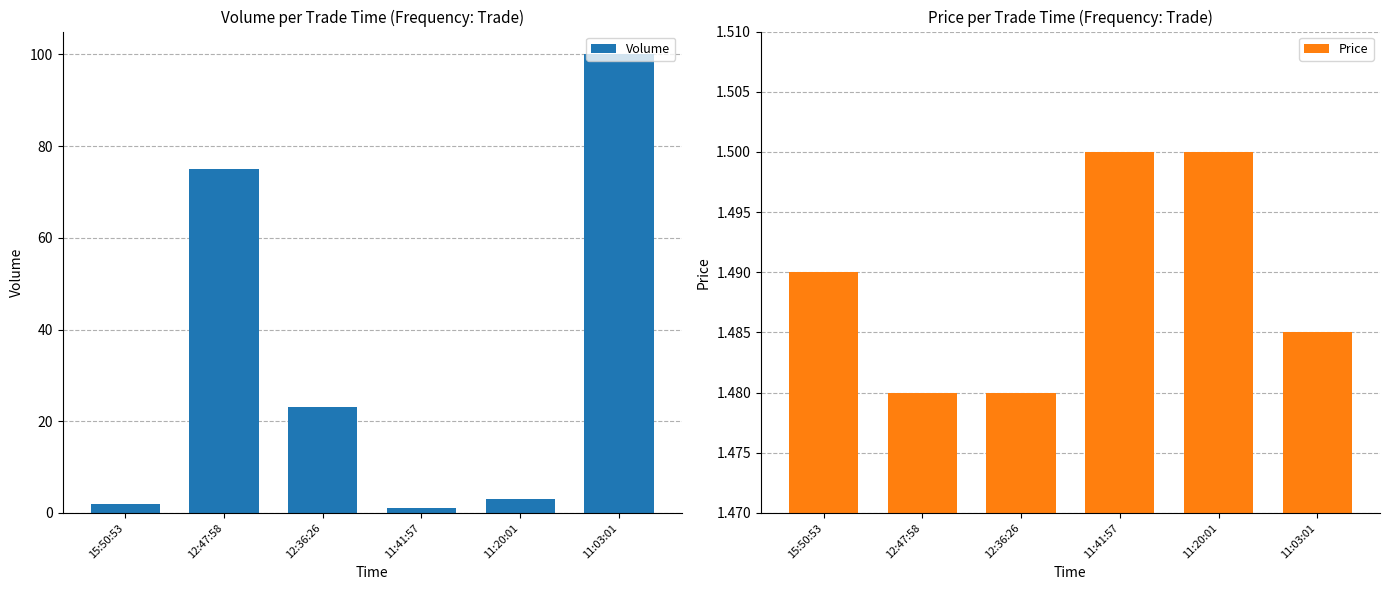

Rank the series by their average value, from lowest to highest.

Price, Volume